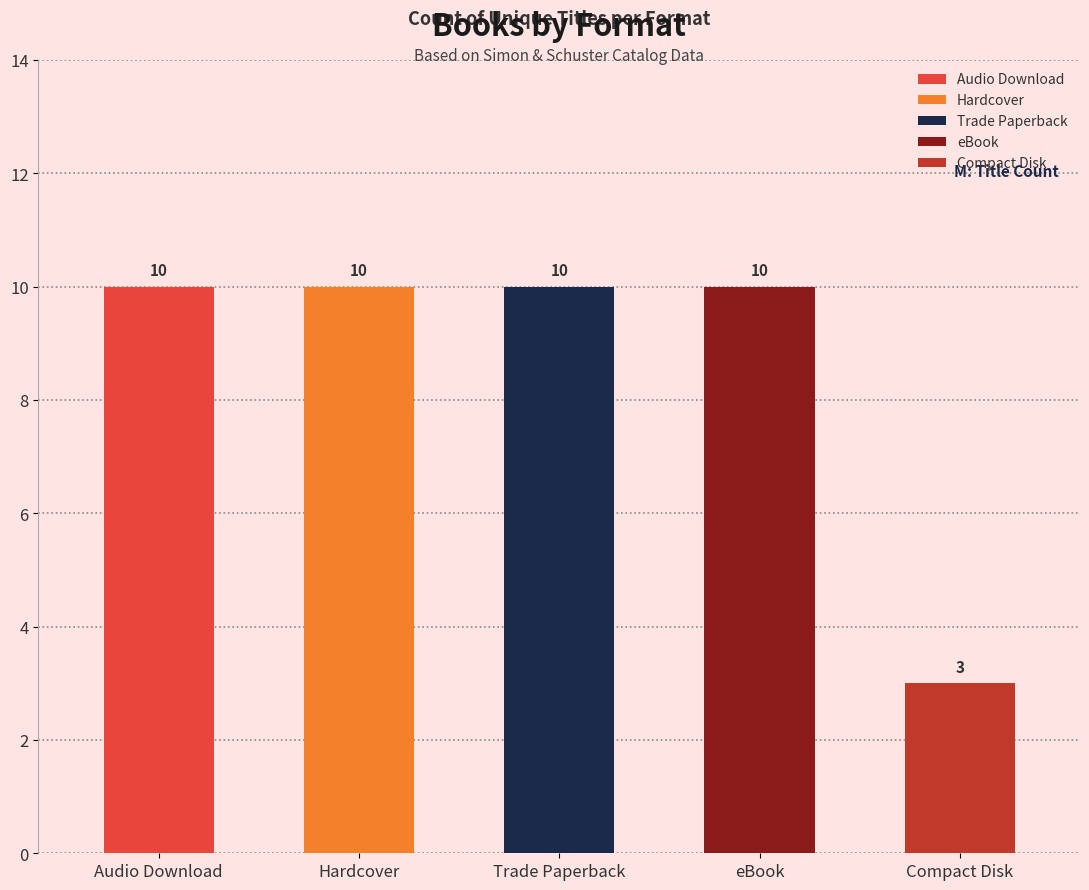

The chart shows a value of 10 at Trade Paperback. True or false?

True